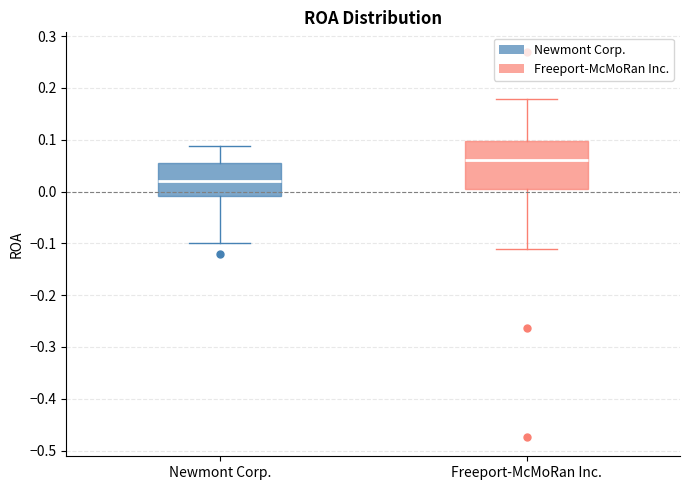

Where does the median line of the box for Freeport-McMoRan Inc. sit on the y-axis? The values are not printed on the chart, so give them approximately, as read against the axis.

0.06